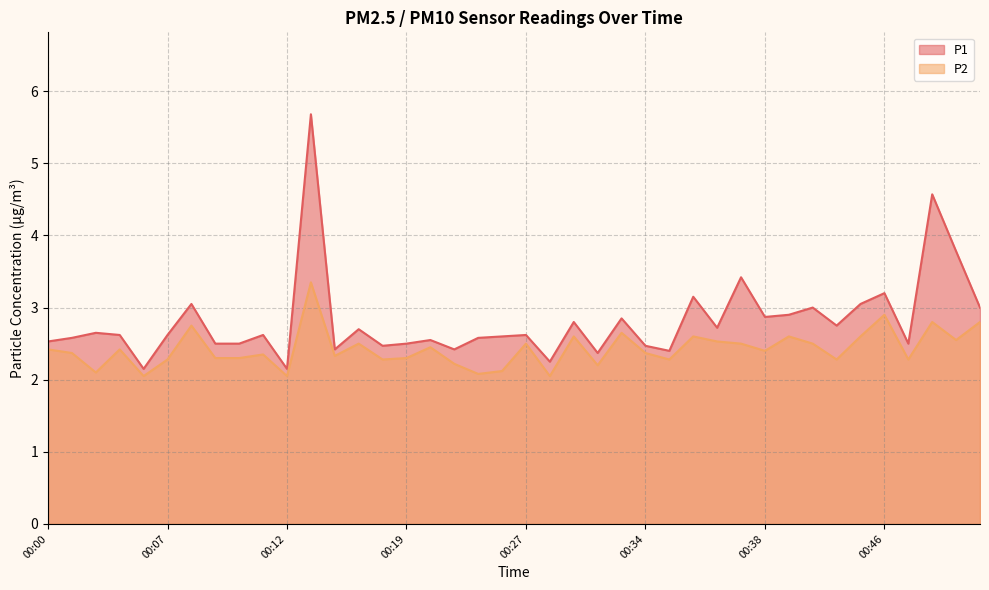

At how many categories does at least one series exceed 3?

8